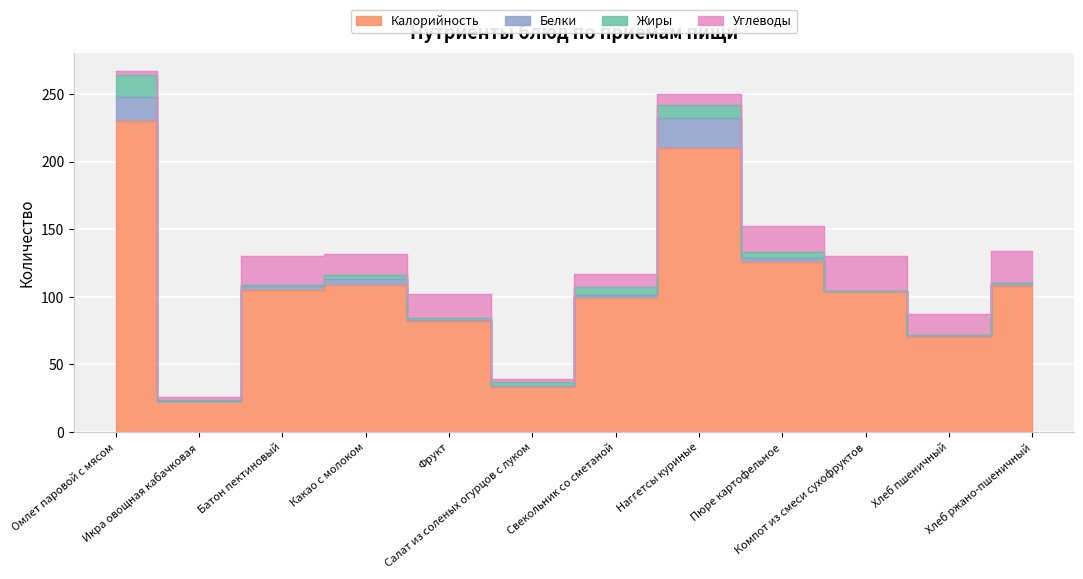

At which label does Белки first exceed 2?

Омлет паровой с мясом